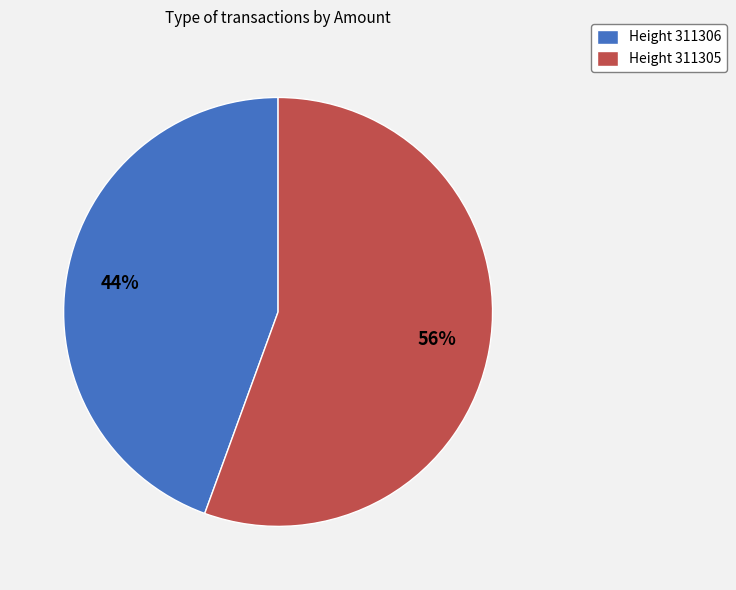

Which category has the smallest portion of the pie?

Height 311306